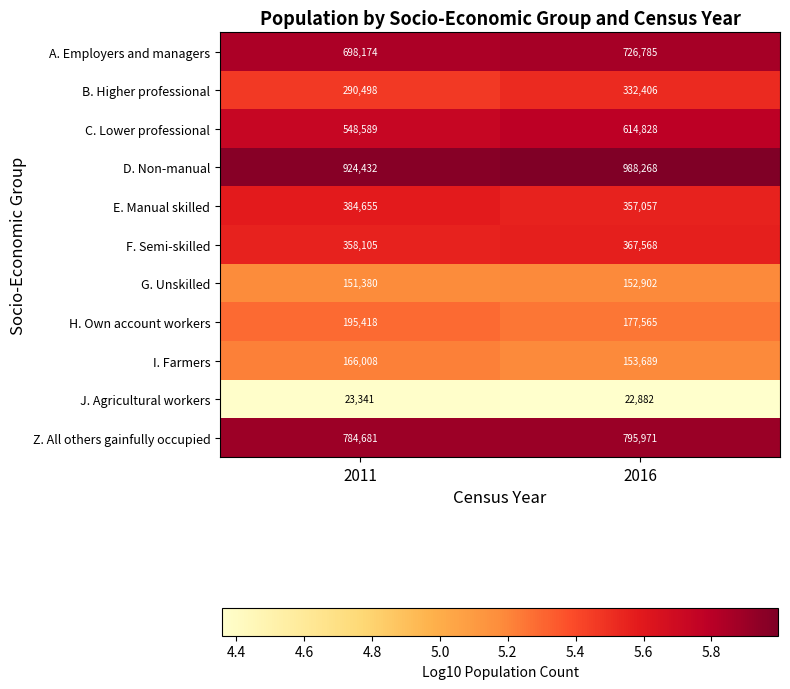

What is the minimum value for H. Own account workers?

177565